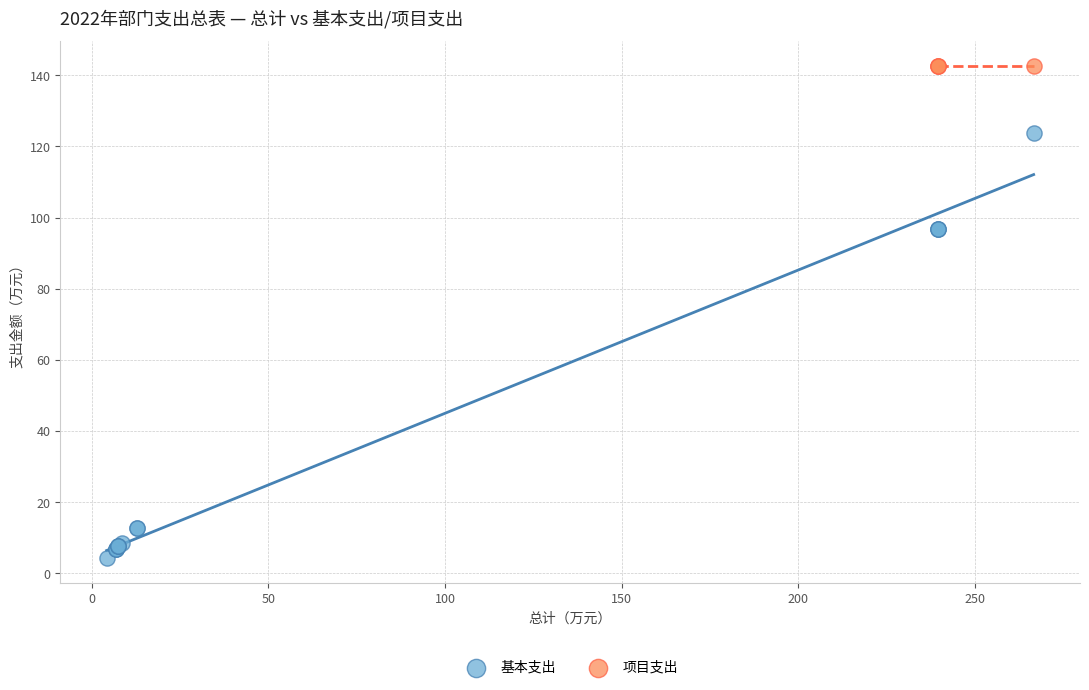

Which series reaches the maximum Y coordinate?

项目支出